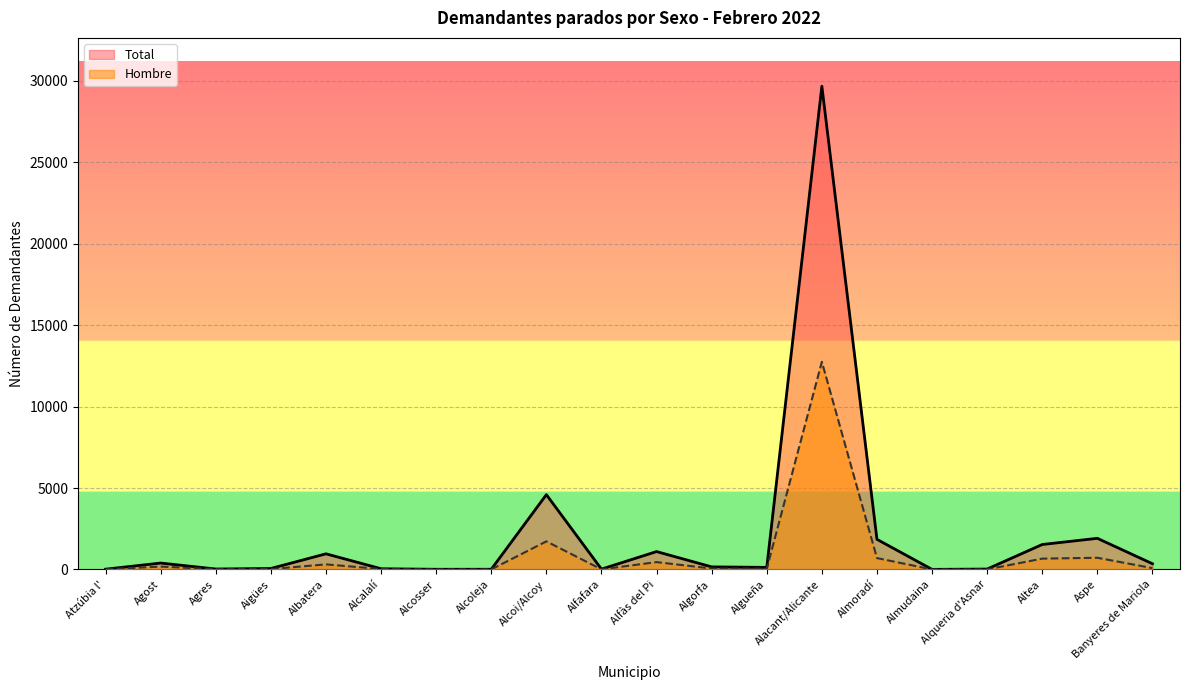

What is the sum of the Hombre values at Banyeres de Mariola and Atzúbia l'?

92